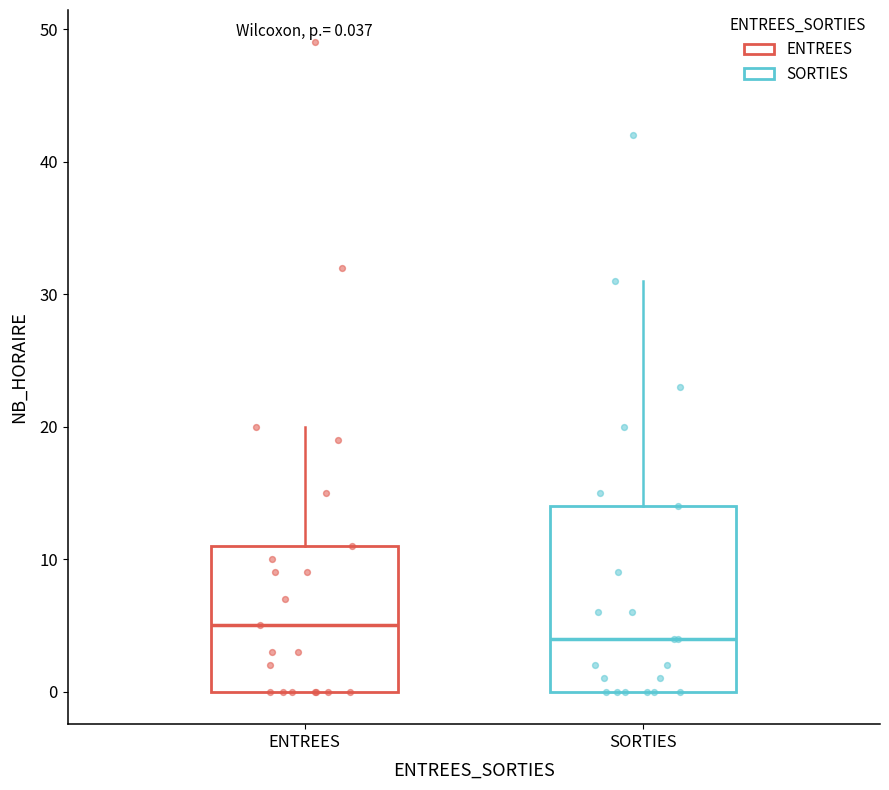

Which box has the highest median line?

ENTREES